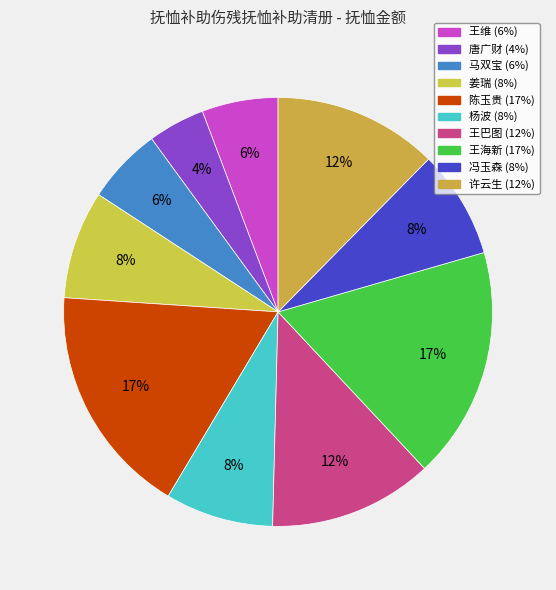

How many segments does this pie chart have?

10